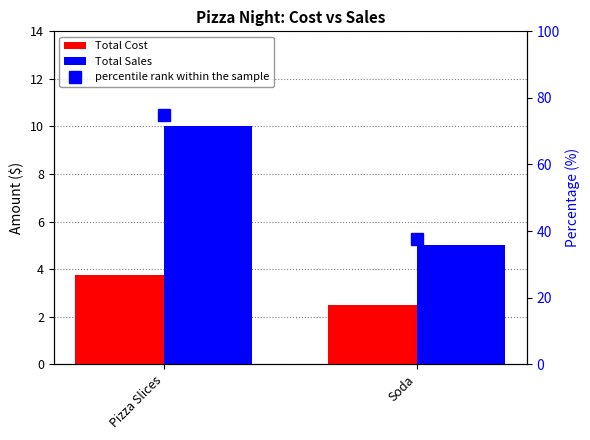

Are the bars grouped side by side (vs. stacked)?

Yes